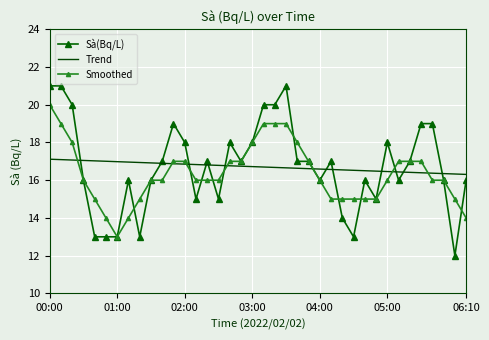

True or false: Sà(Bq/L) has more than 0 interior local peaks.

True